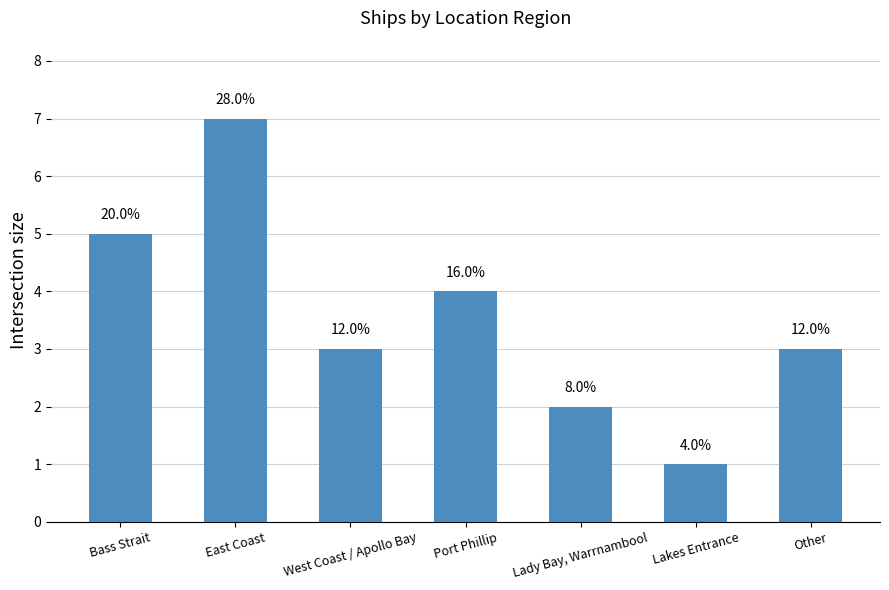

What position from the left is Bass Strait?

1